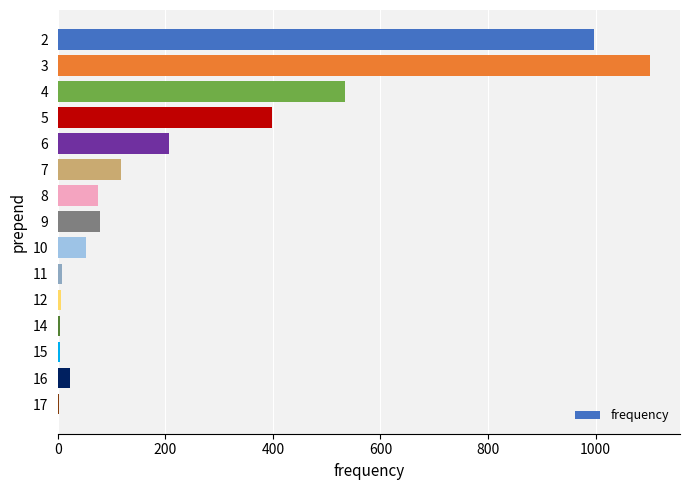

What is the change in value from 7 to 9?

-39